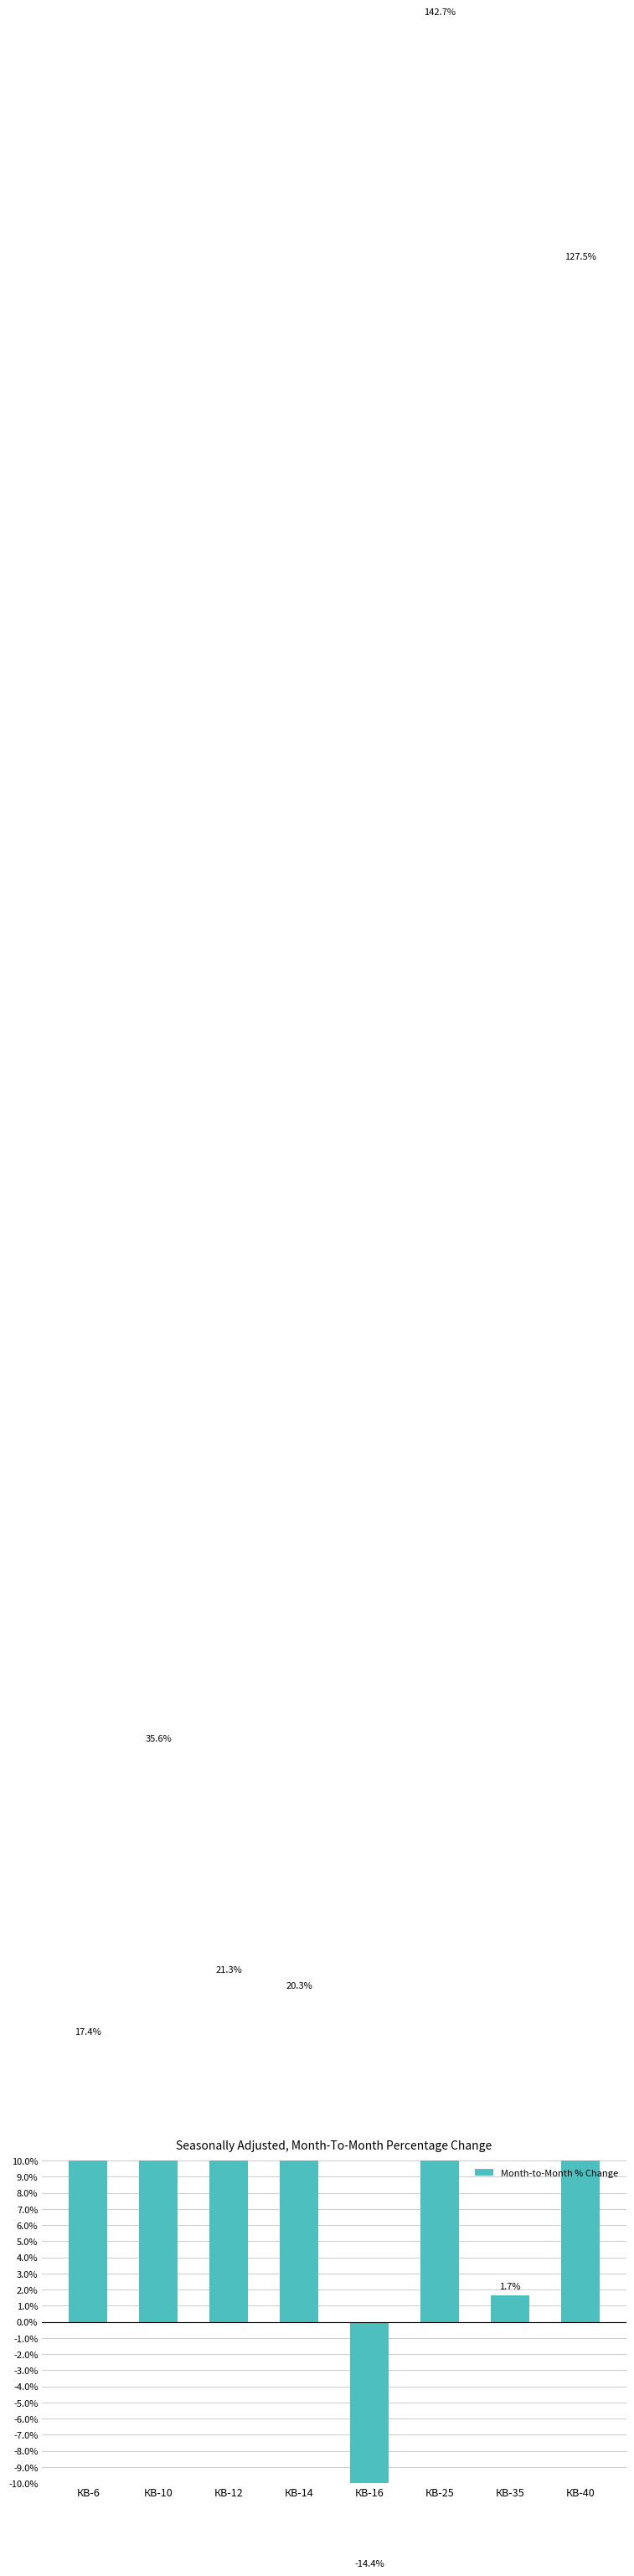

List the labels in order of value, largest first.

КВ-25, КВ-40, КВ-10, КВ-12, КВ-14, КВ-6, КВ-35, КВ-16